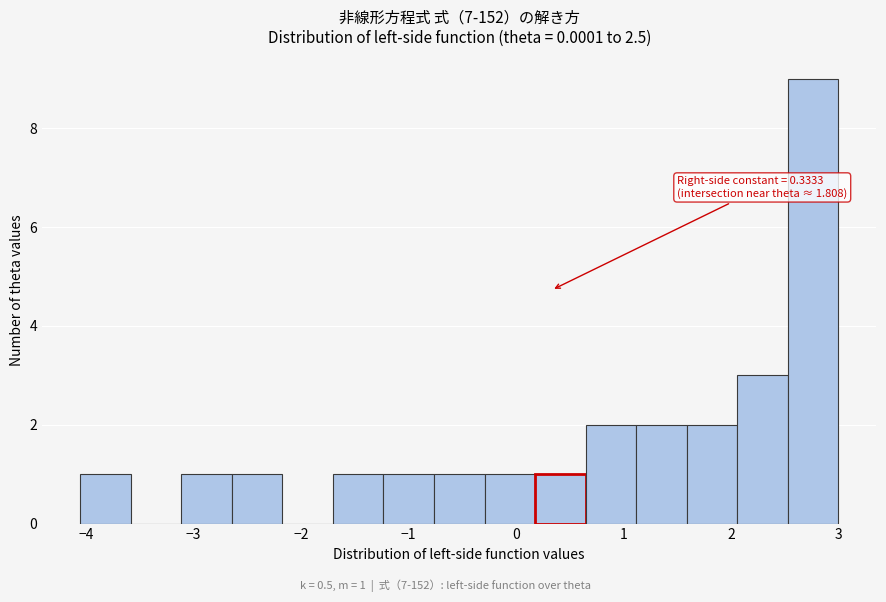

Over which range of the x-axis is the bar tallest?

2.5 to 3.0